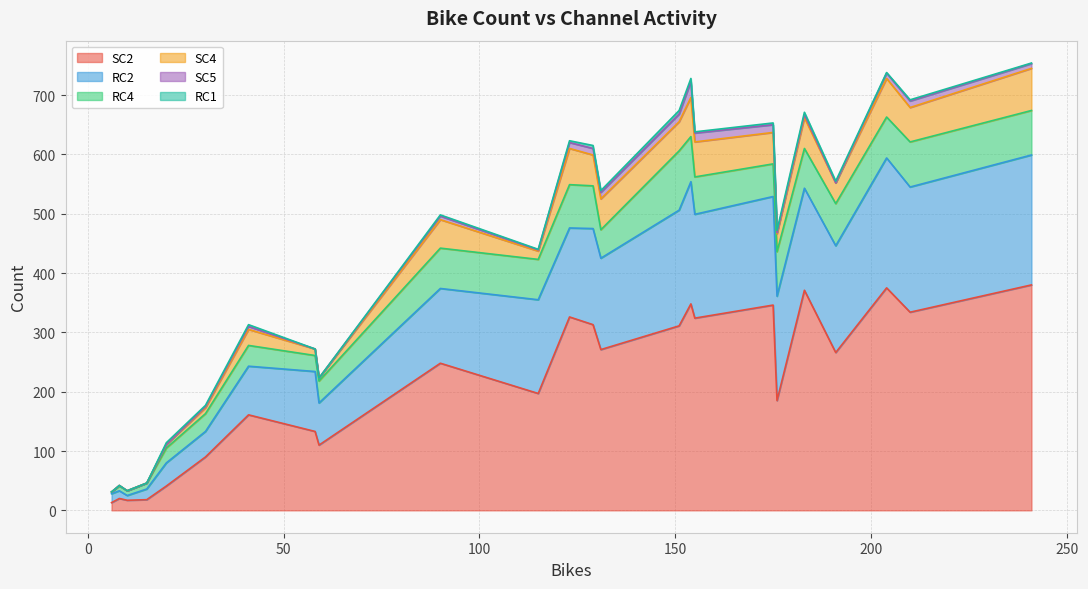

Does the chart have visible grid lines?

Yes